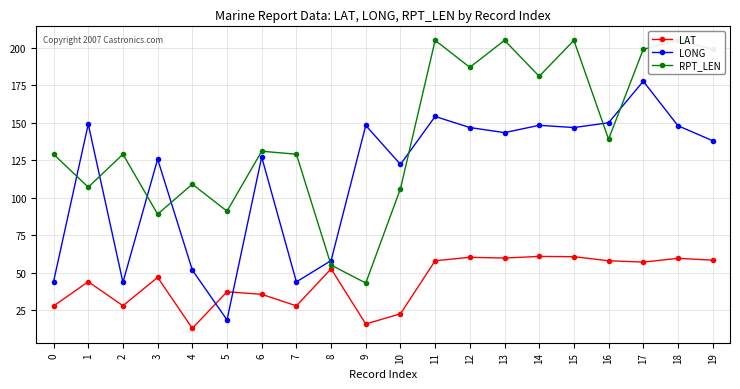

What is the difference between the maximum and minimum values in the RPT_LEN series?

162.0